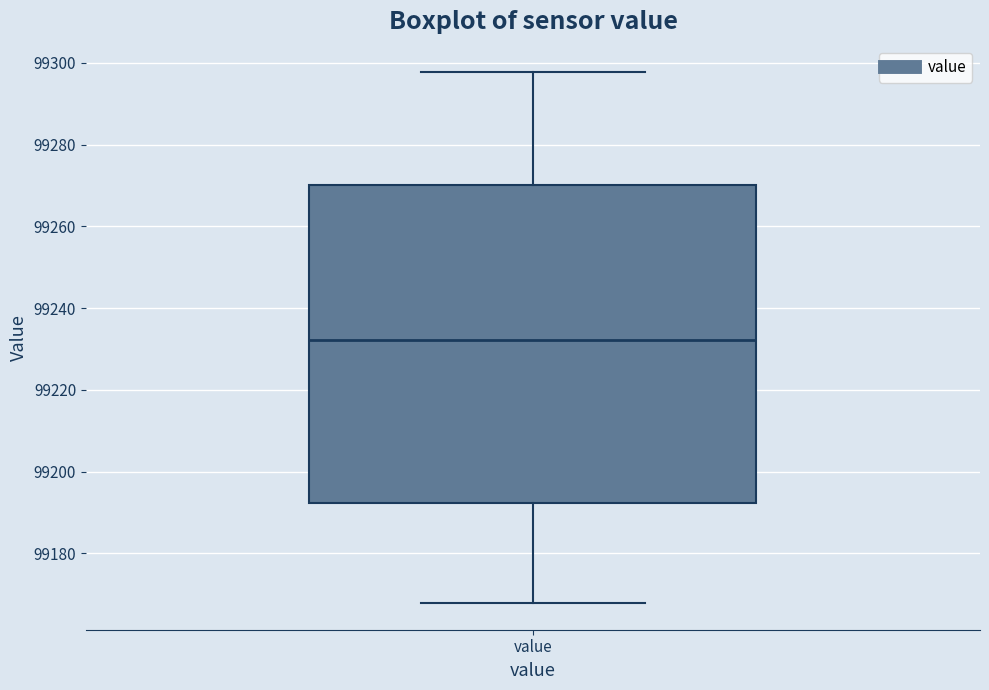

Read this box plot against the y-axis: the position of the median line, the range covered by the box, and the ends of both whiskers. The values are not printed on the chart, so give them approximately, as read against the axis.

median 99232, box 99192 to 99270, whiskers 99168 to 99298